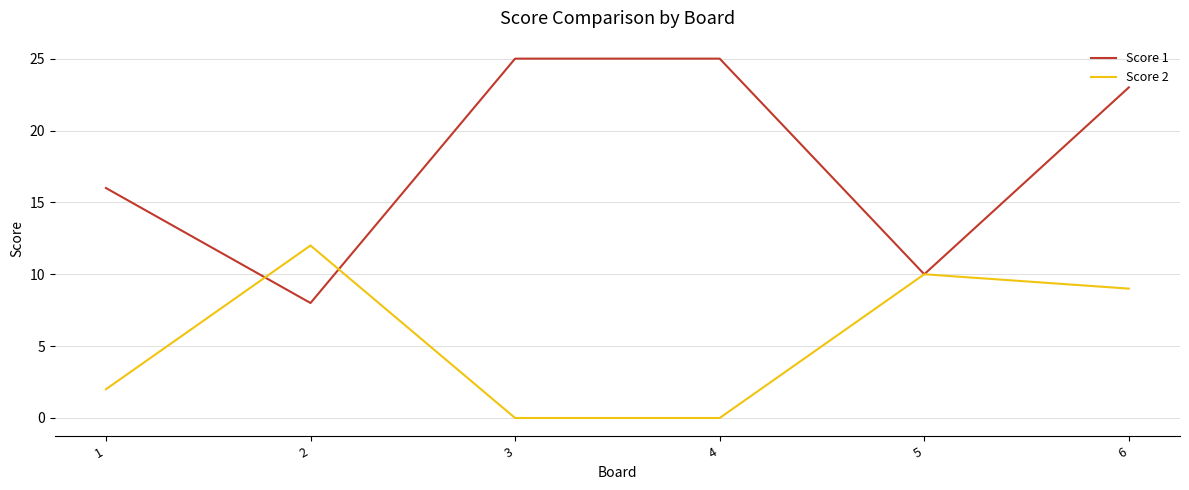

At which category does Score 2 reach its first local peak?

2